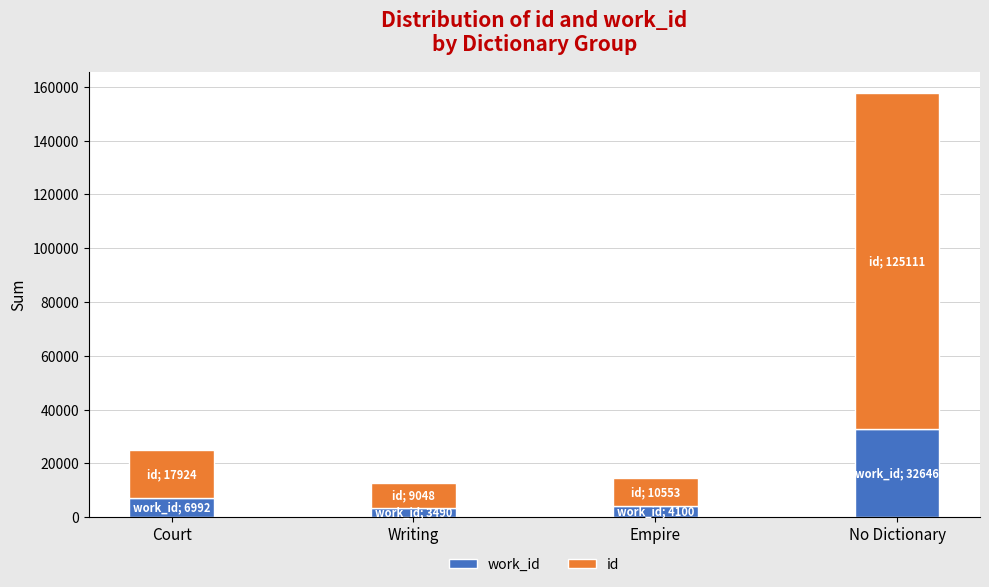

What is the total value across all series at Court?

24916